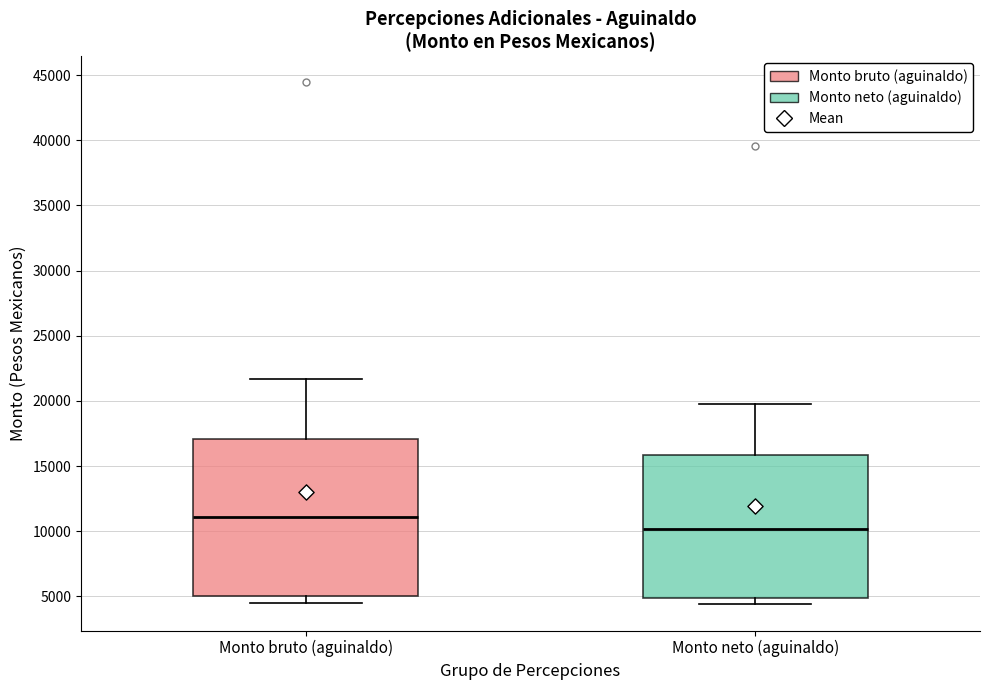

Reading left to right, transcribe this box plot: for each box, give where its median line is, the range the box spans, and where its two whiskers end, as read against the y-axis. The values are not printed on the chart, so give them approximately, as read against the axis.

Monto bruto (aguinaldo): median 11000, box 5000 to 17000, whiskers 4500 to 21500
Monto neto (aguinaldo): median 10000, box 5000 to 16000, whiskers 4500 to 20000